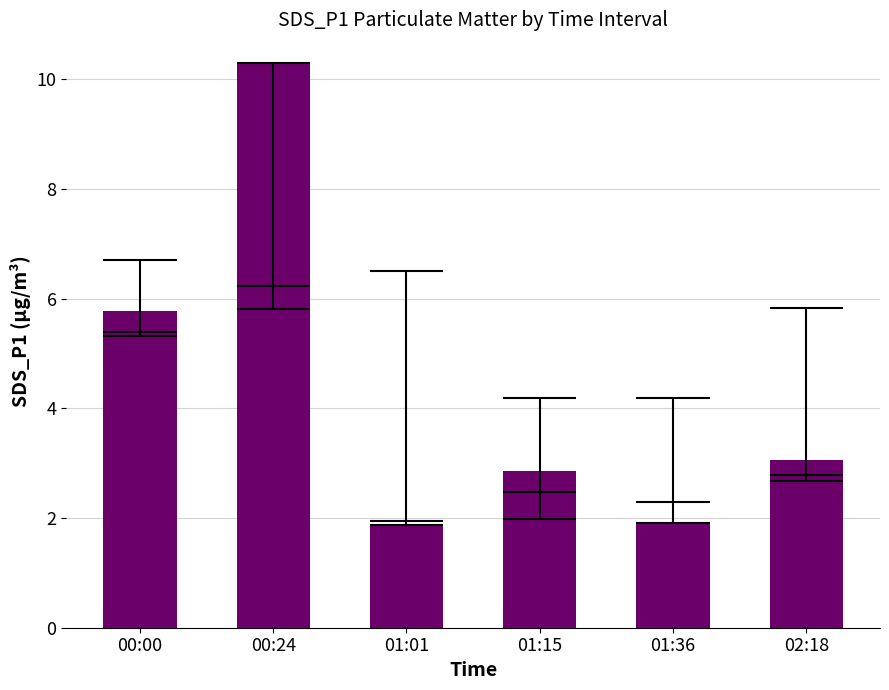

Where does the data first go above 3?

00:00